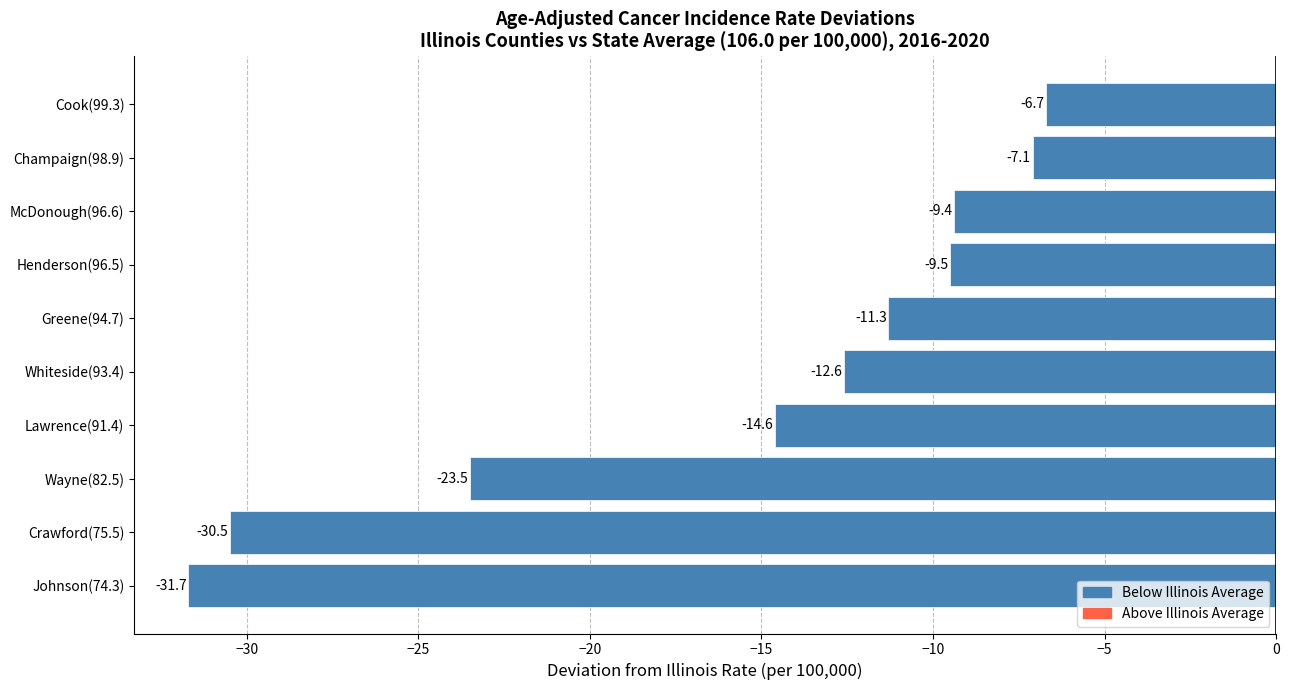

Reading bottom to top, list all the values displayed in this chart.

-31.7	-30.5	-23.5	-14.6	-12.6	-11.3	-9.5	-9.4	-7.1	-6.7